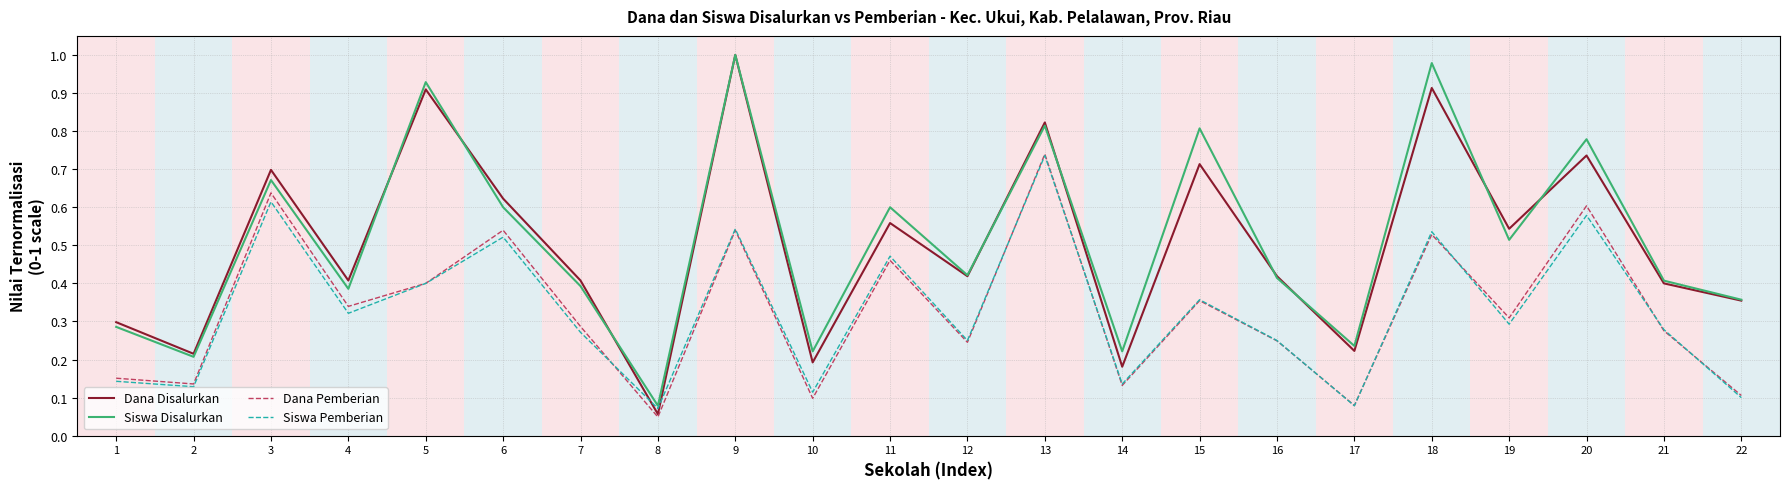

Which series has the largest range (max minus min)?

Dana Disalurkan